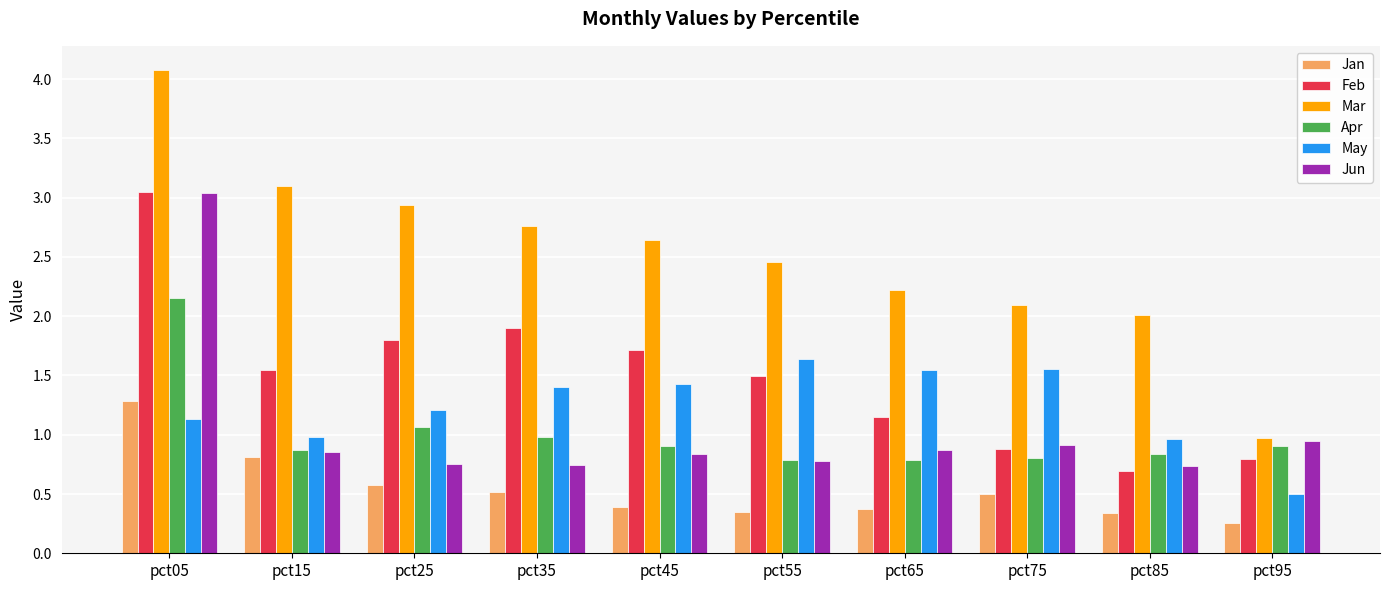

What is the spread (max minus min) of values at pct25?

2.4